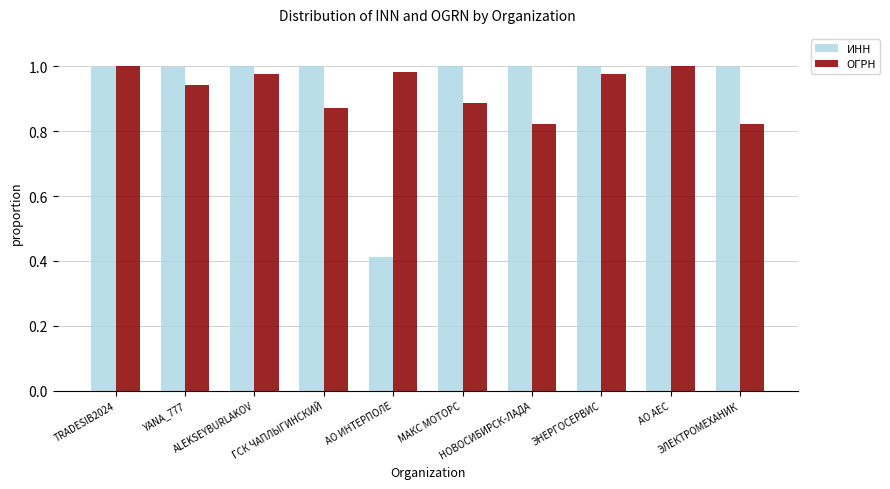

The ОГРН series shows 1.3 at ЭЛЕКТРОМЕХАНИК. True or false?

False